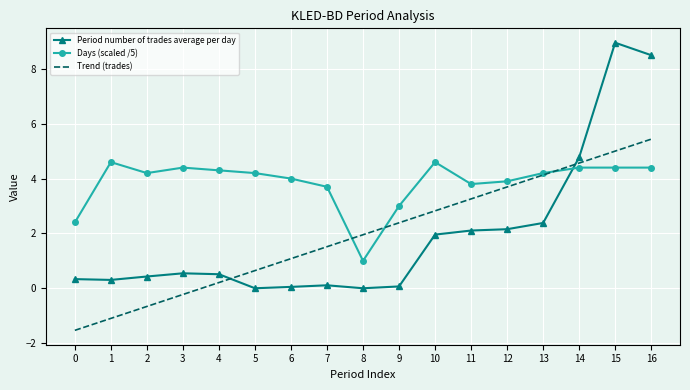

True or false: Days (scaled /5) has more than 1 points higher than both neighbors.

True